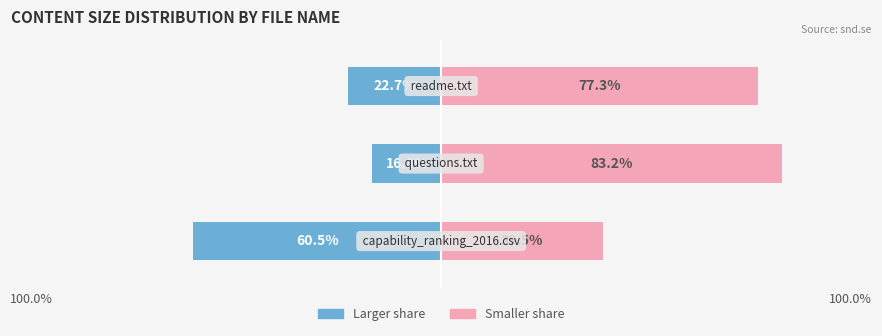

Are the bars horizontal?

Yes